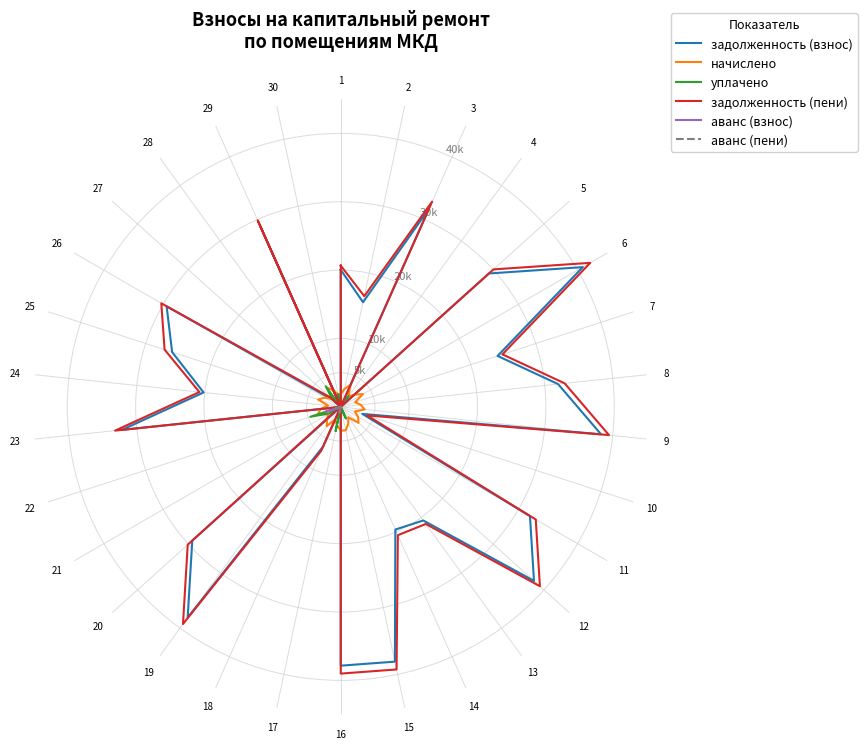

At how many categories does at least one series exceed 16543?

22